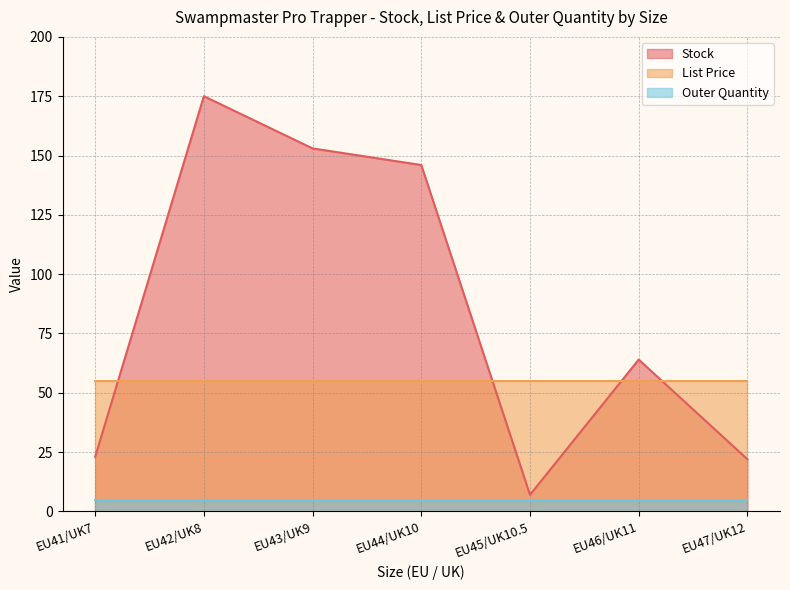

At how many categories does at least one series exceed 82?

3